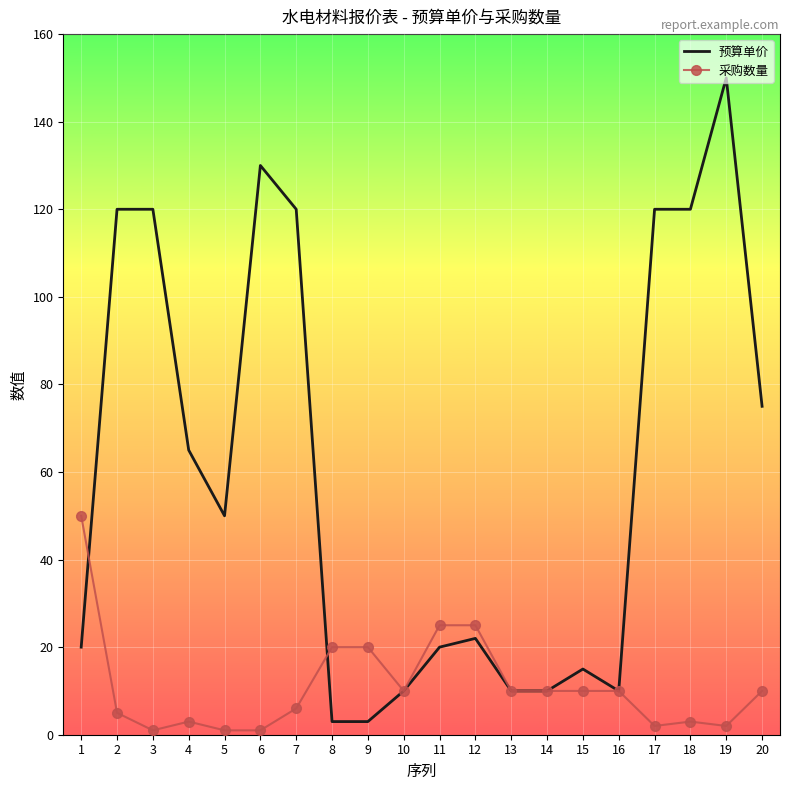

Where do 预算单价 and 采购数量 first cross each other?

1 and 2